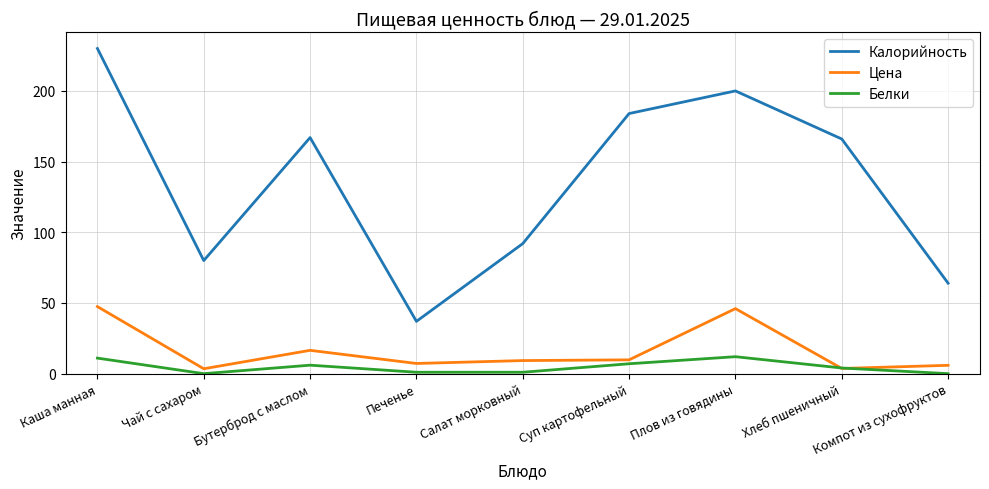

Does the chart display data point markers on the line(s)?

No